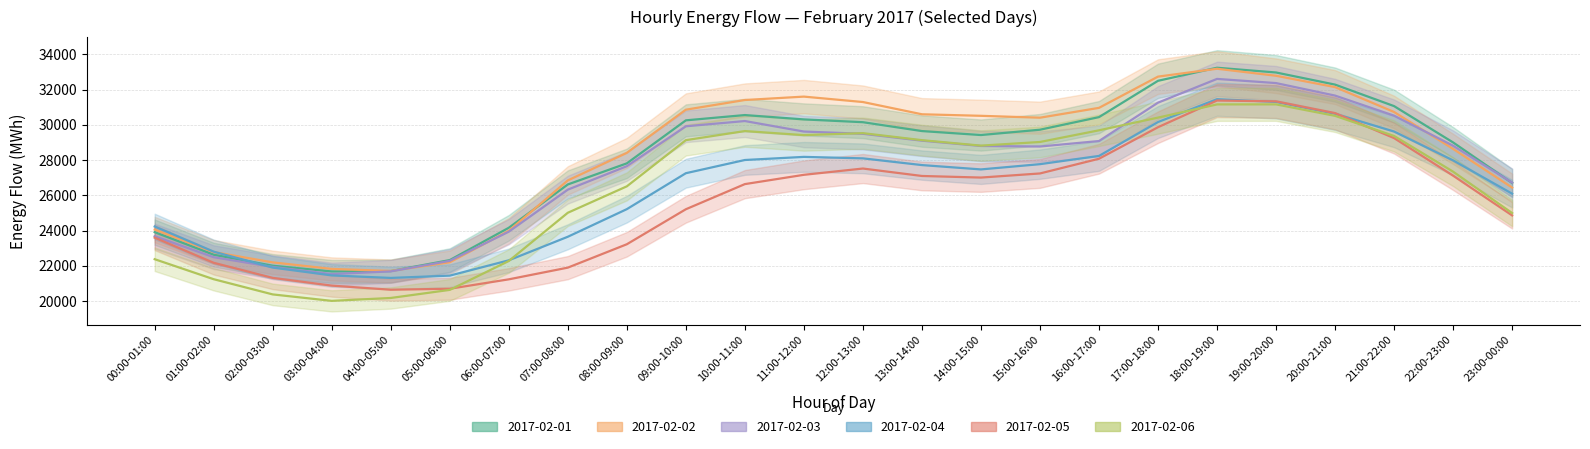

True or false: 2017-02-06 and 2017-02-01 cross at least once.

False